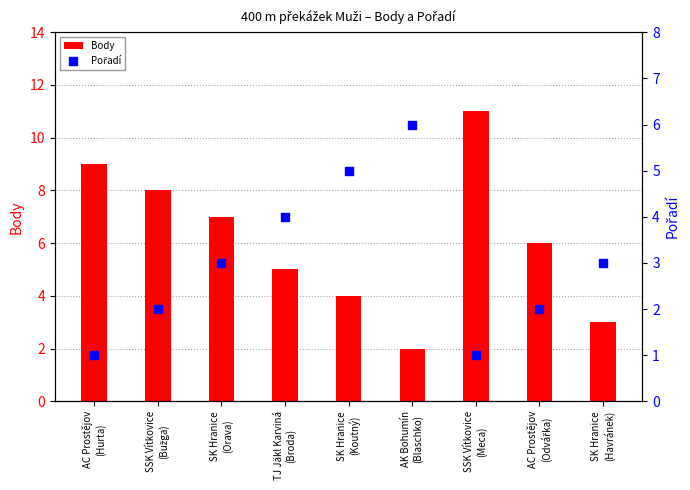

What are all the series names shown in the legend?

Body, Pořadí